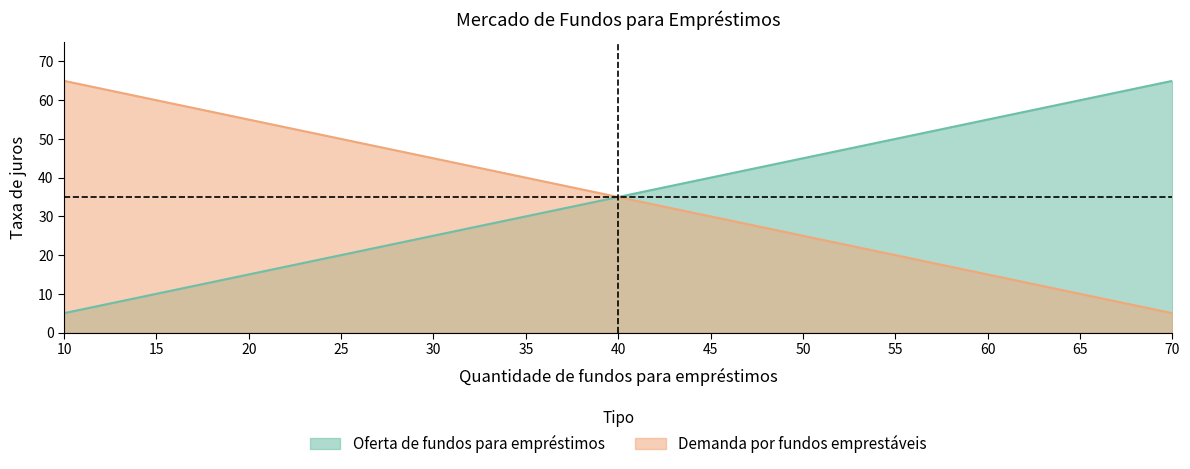

Which series has the widest spread of values?

Oferta de fundos para empréstimos